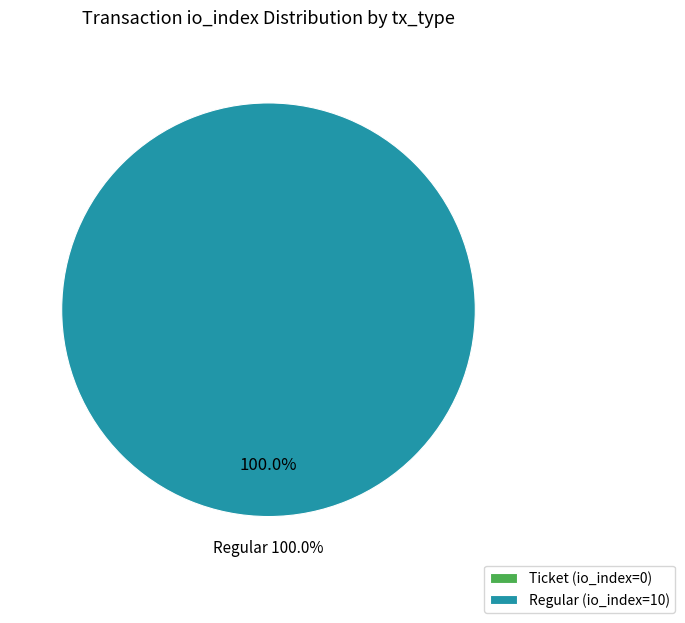

What is the change in value from Ticket (io_index=0) to Regular (io_index=10)?

+10